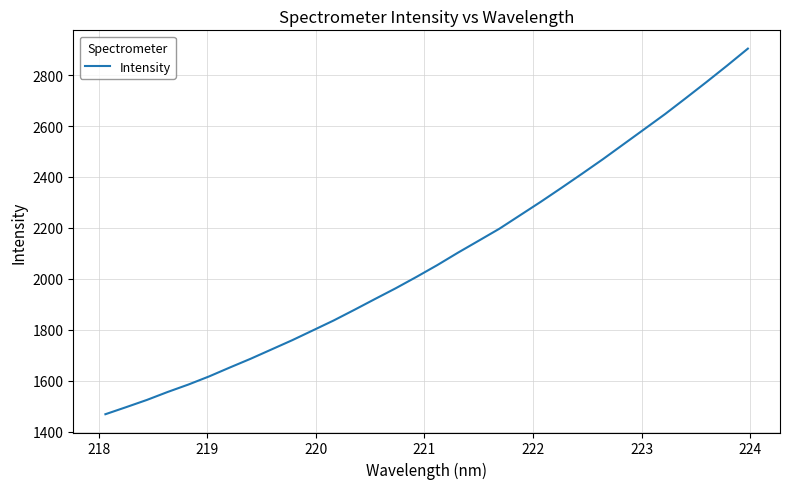

What is the smallest value displayed?

1468.3